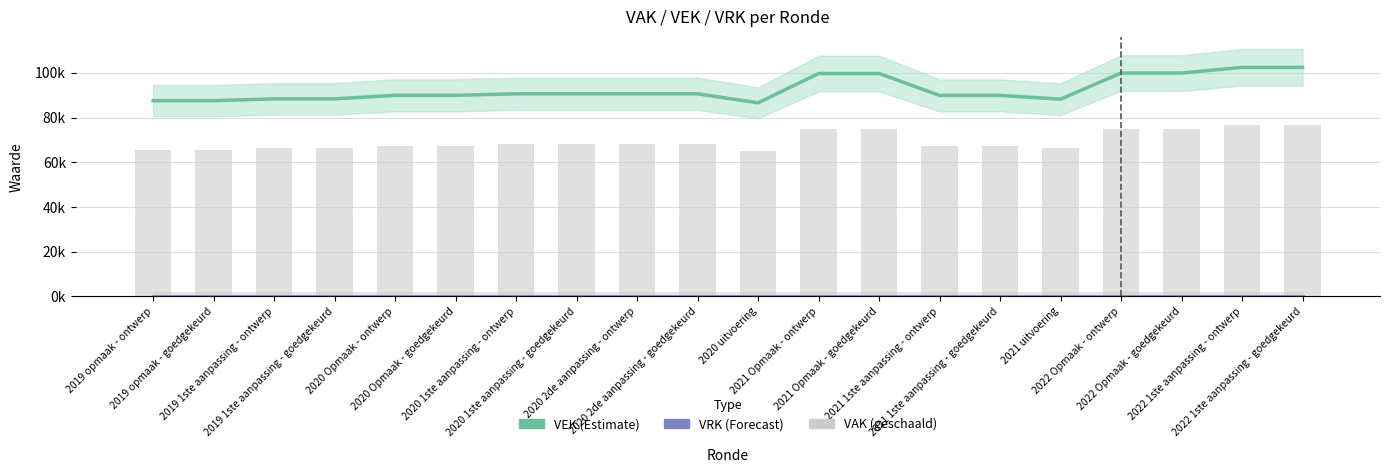

Rank the series by their maximum value, from lowest to highest.

VRK, VAK (geschaald), VEK